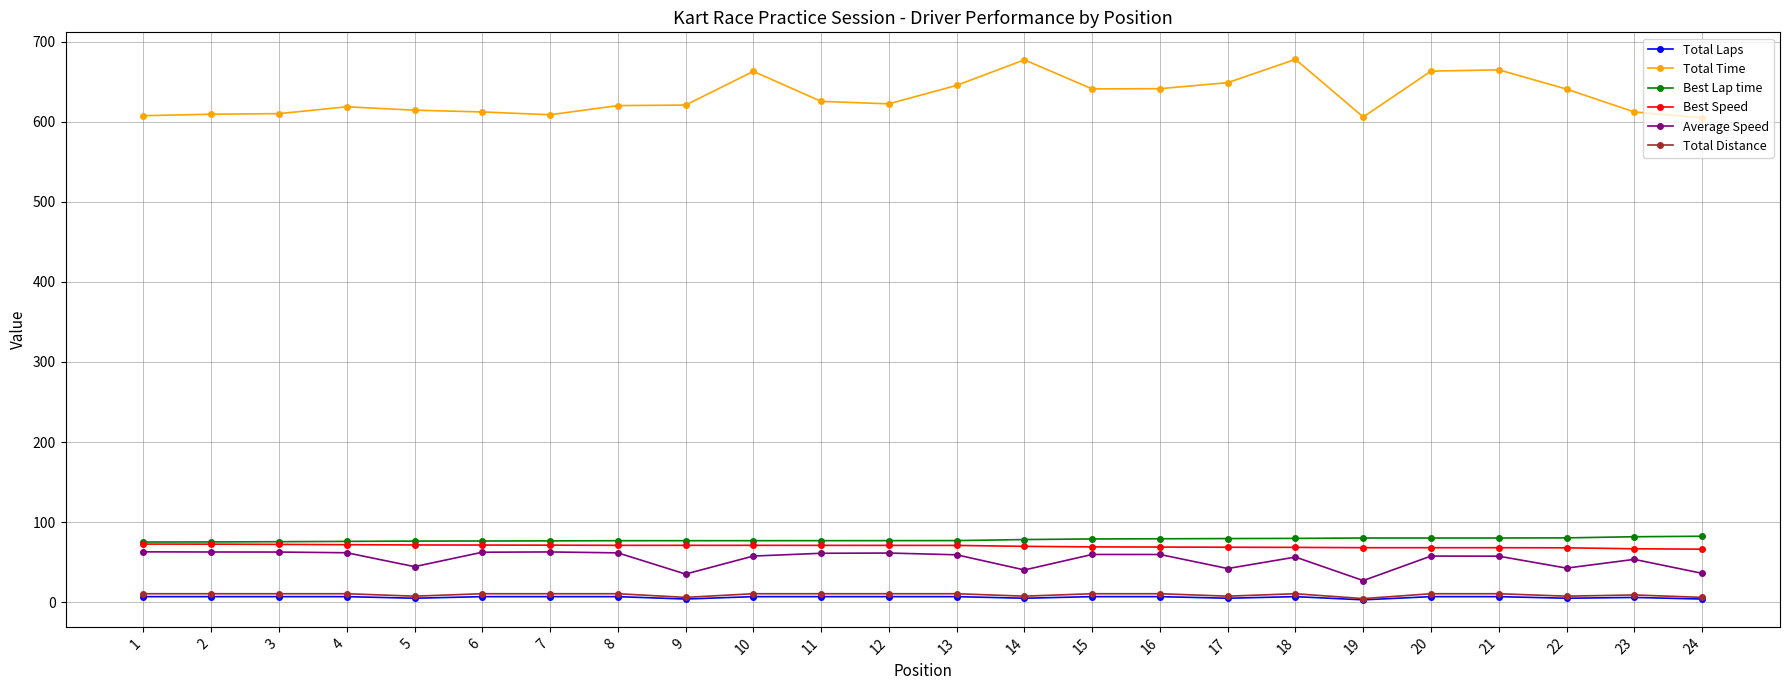

What is the value of the Average Speed point at the 4th from the left?

61.8